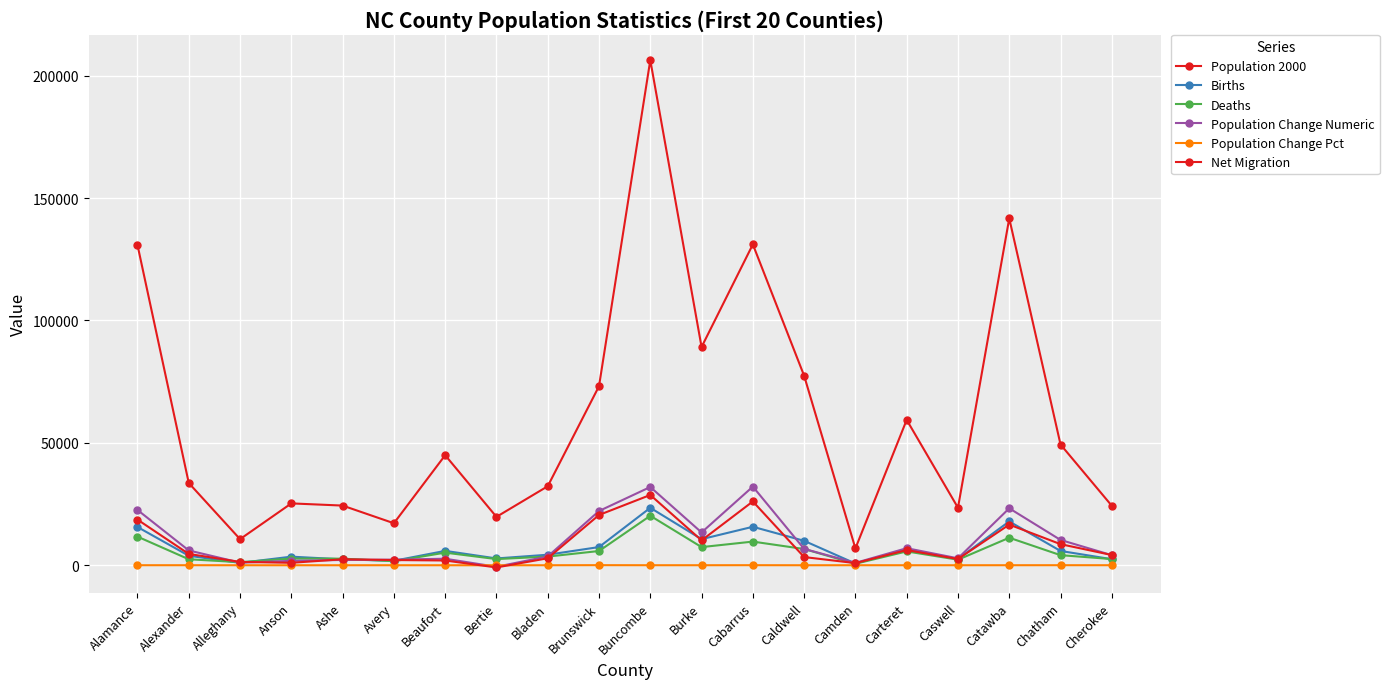

How many values in the Population Change Pct series exceed 16?

10